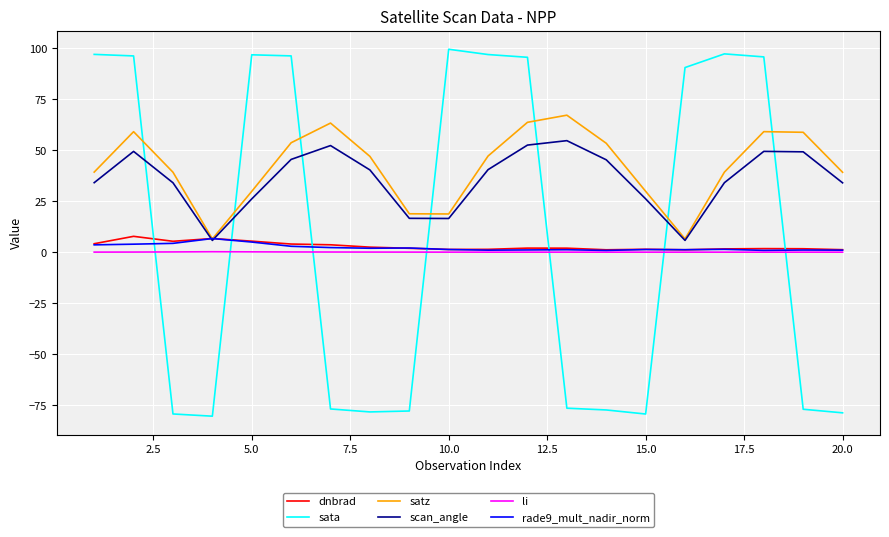

What is the maximum value shown in the chart?

99.5